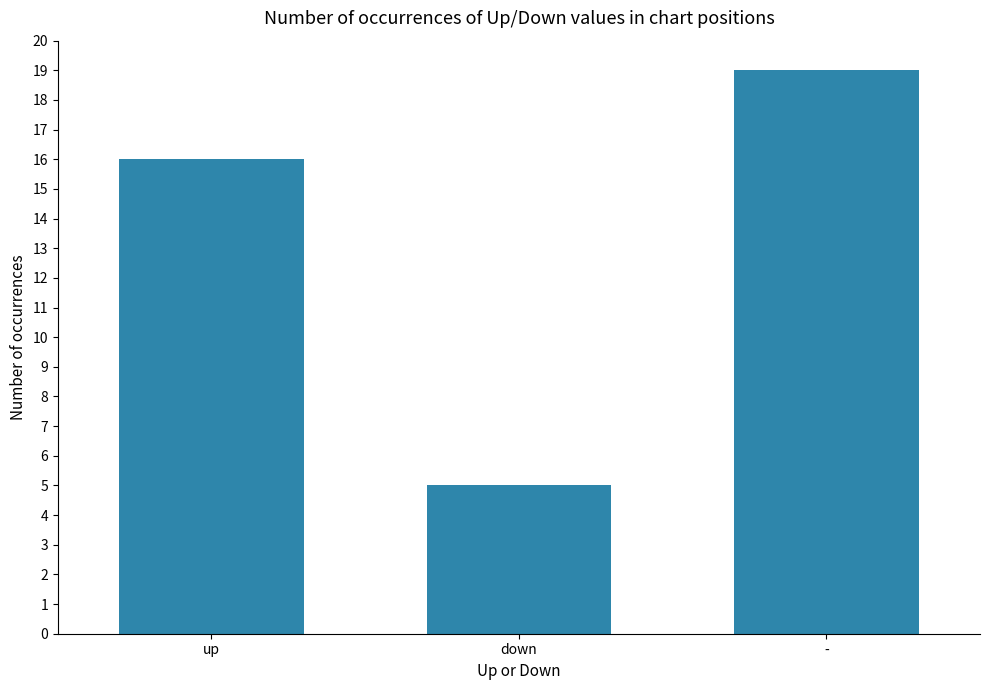

What is the value of the 3rd bar from the left?

19